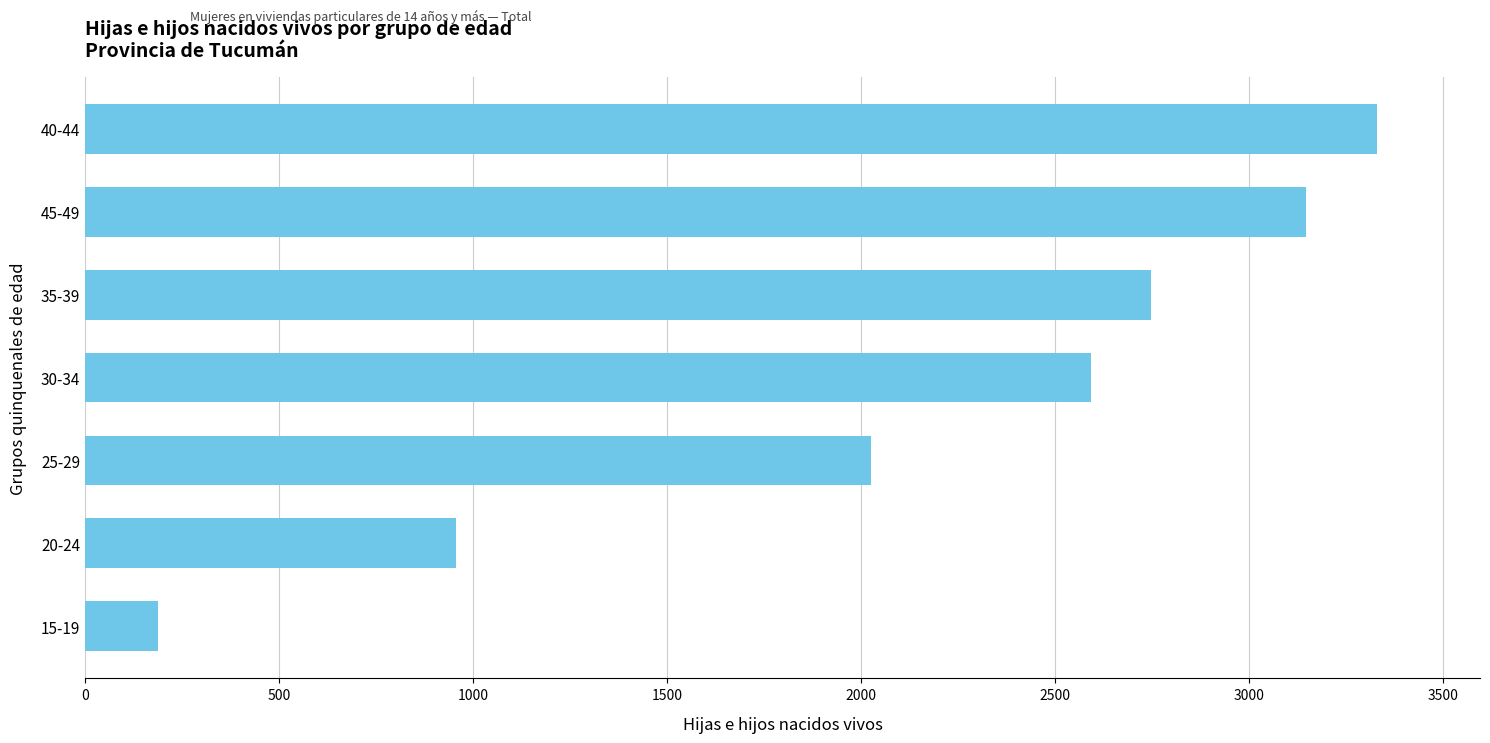

Rank the categories by value from highest to lowest.

40-44, 45-49, 35-39, 30-34, 25-29, 20-24, 15-19